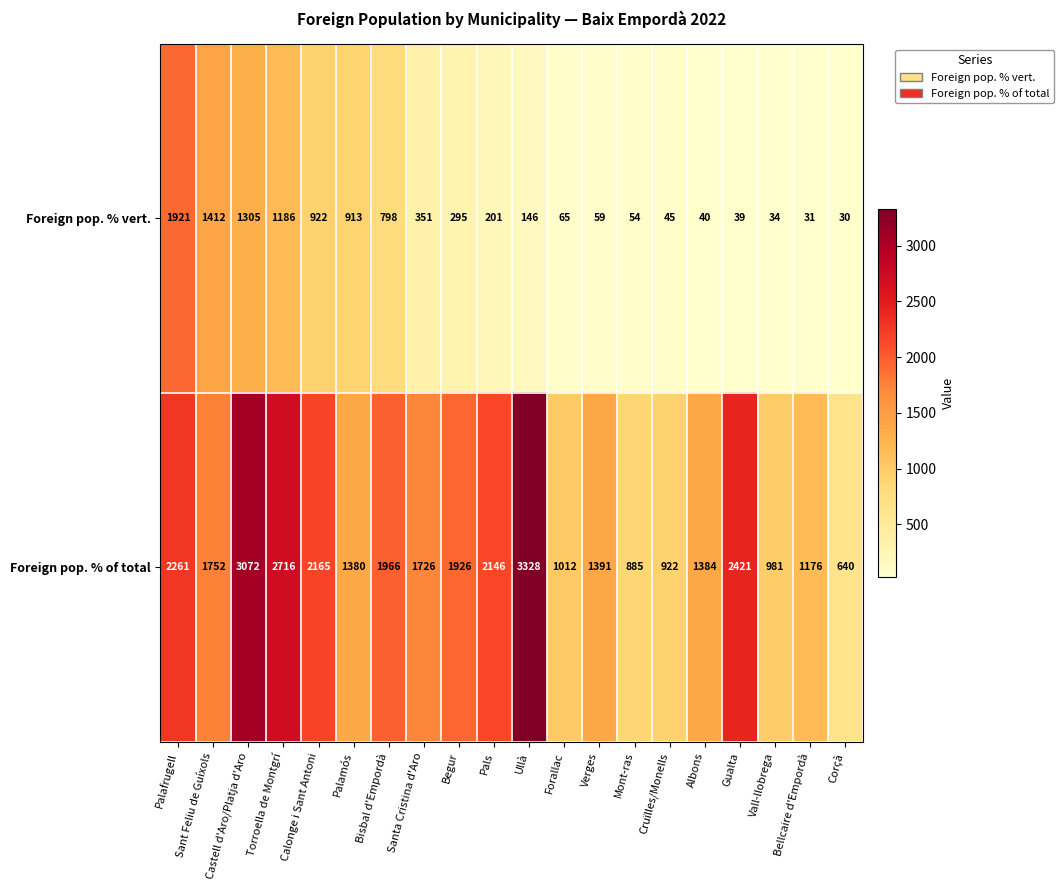

At which category is the sum across all series the highest?

Castell d'Aro/Platja d'Aro